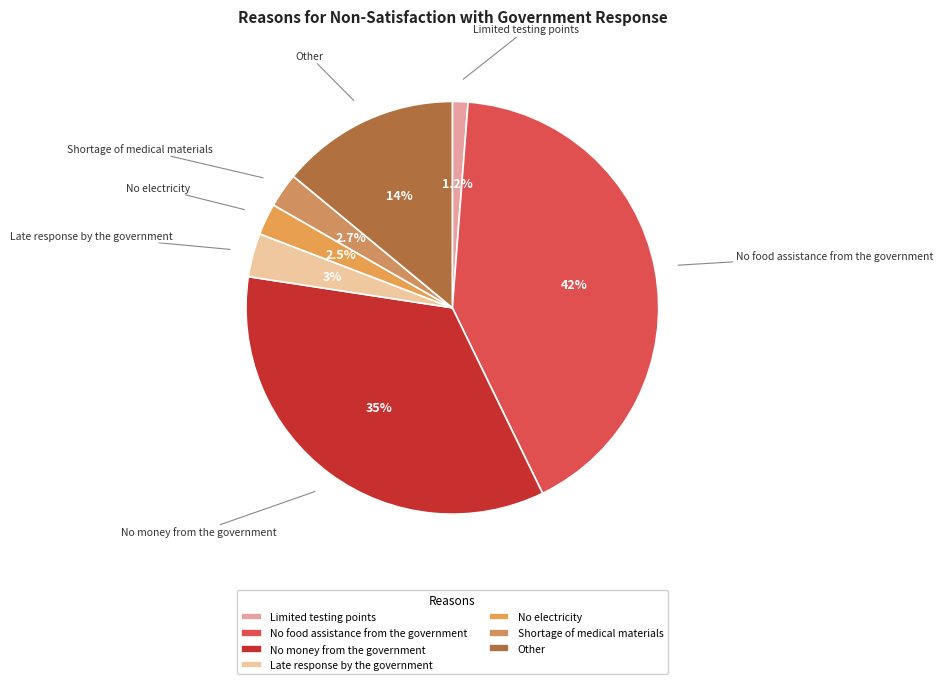

The Other slice represents 8% of the pie. True or false?

False